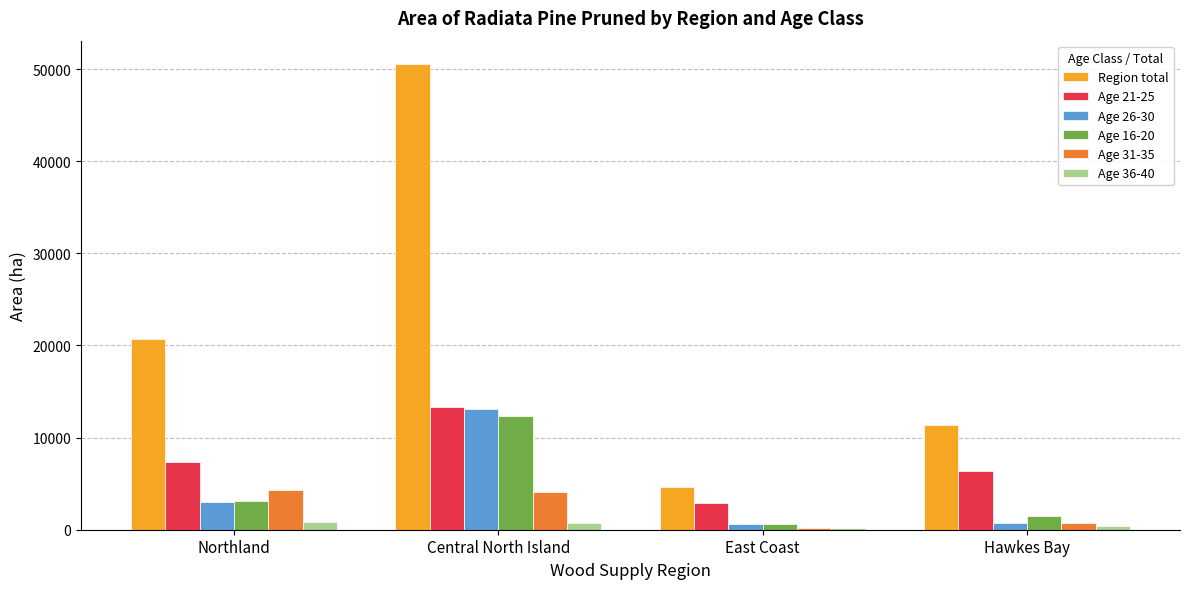

The value of Age 21-25 at Hawkes Bay is 6386.0. True or false?

True